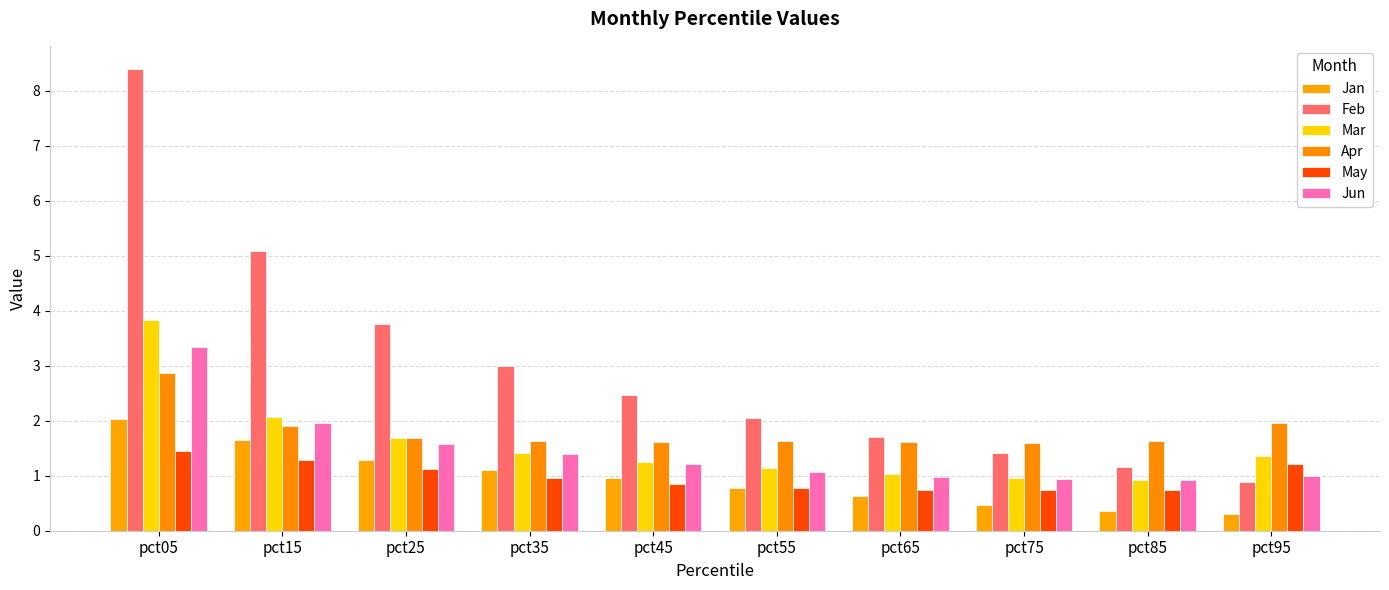

Is it true that Apr equals 3.5 at pct95?

False